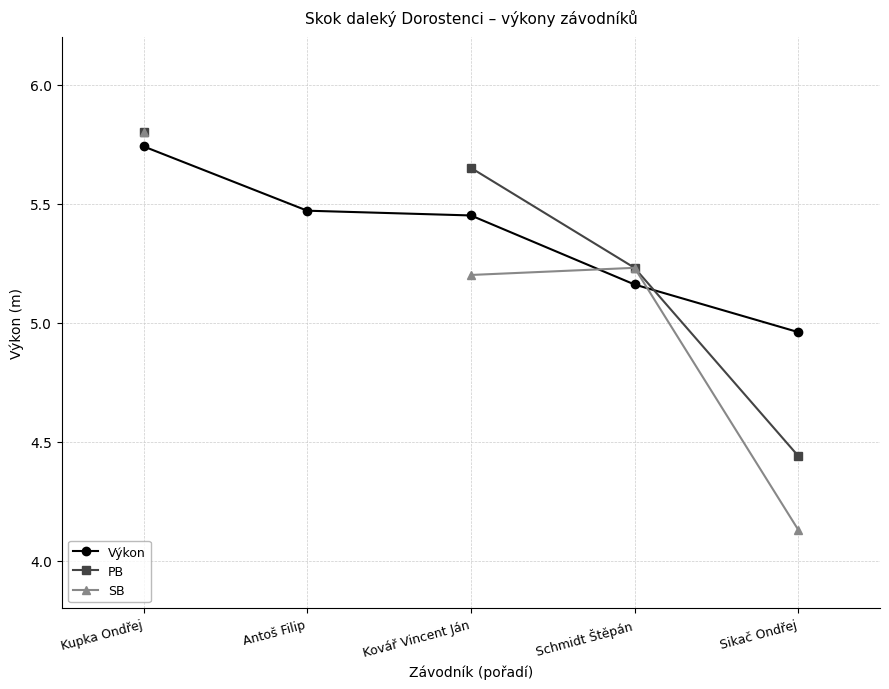

Which has a higher value, Antoš Filip or Kovář Vincent Ján?

Antoš Filip